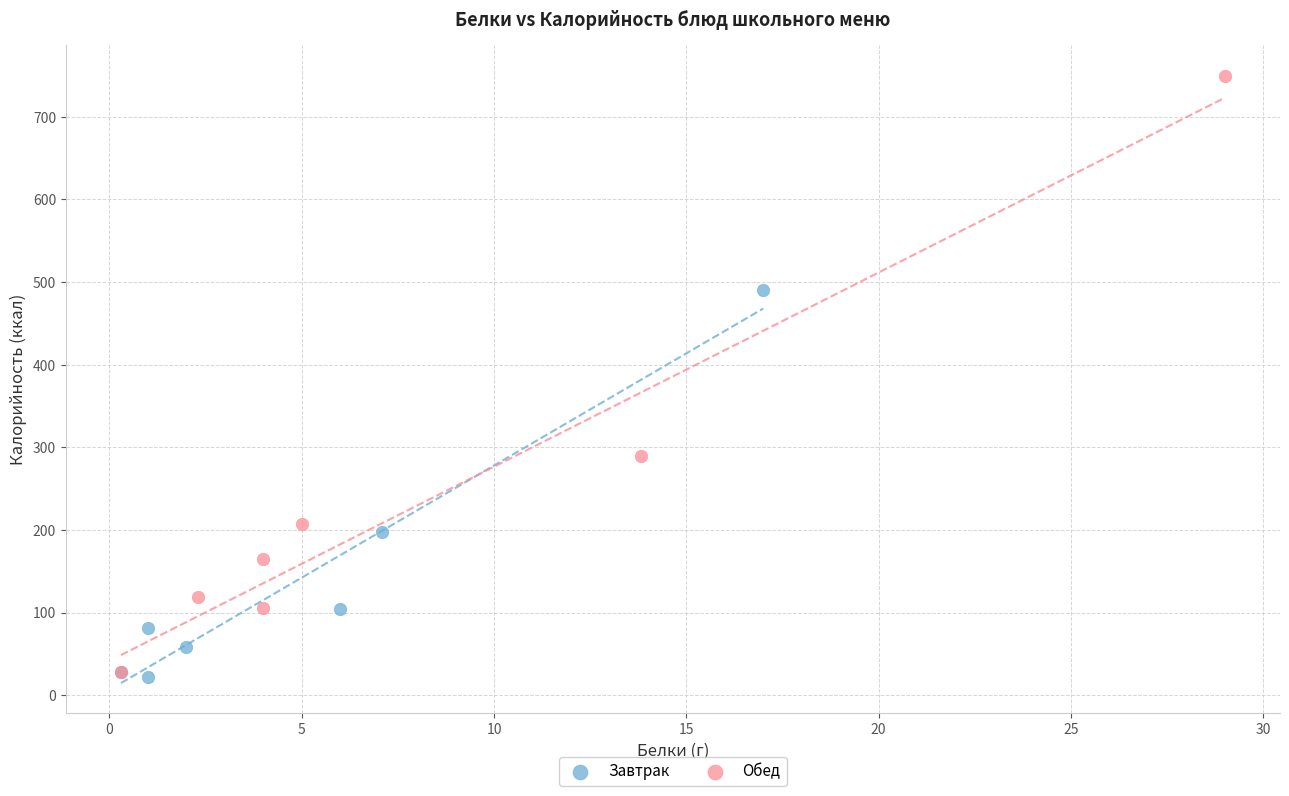

What are all the series names shown in the legend?

Завтрак, Обед